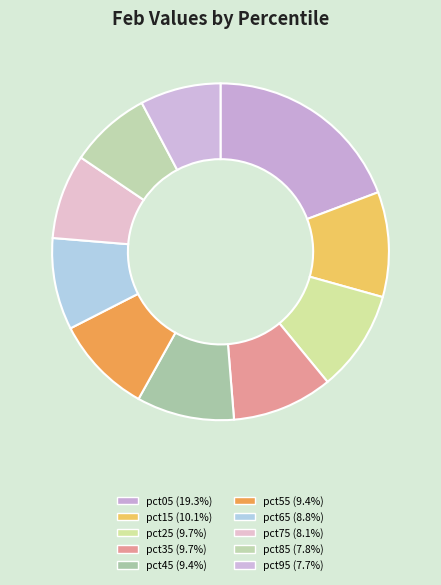

To the nearest percent, what percentage of the pie is pct65?

9%